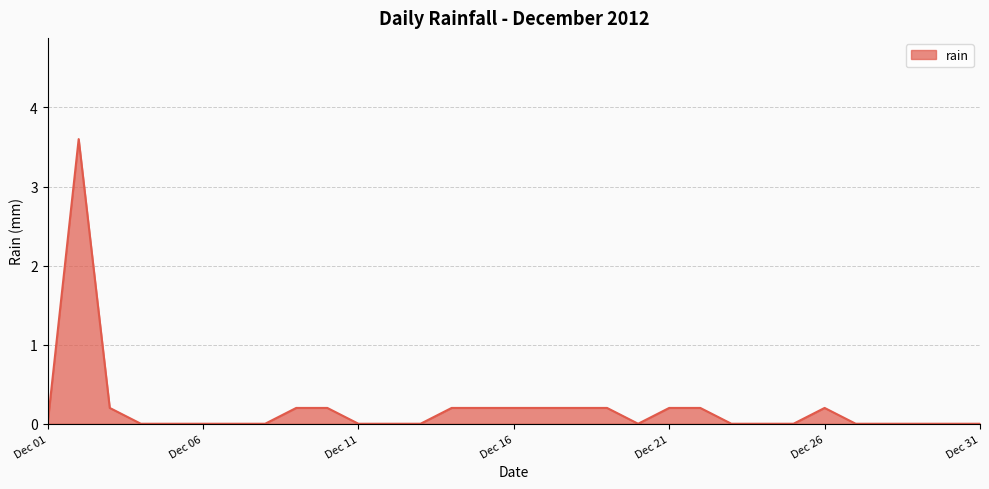

What is the difference between the maximum and minimum values?

3.6